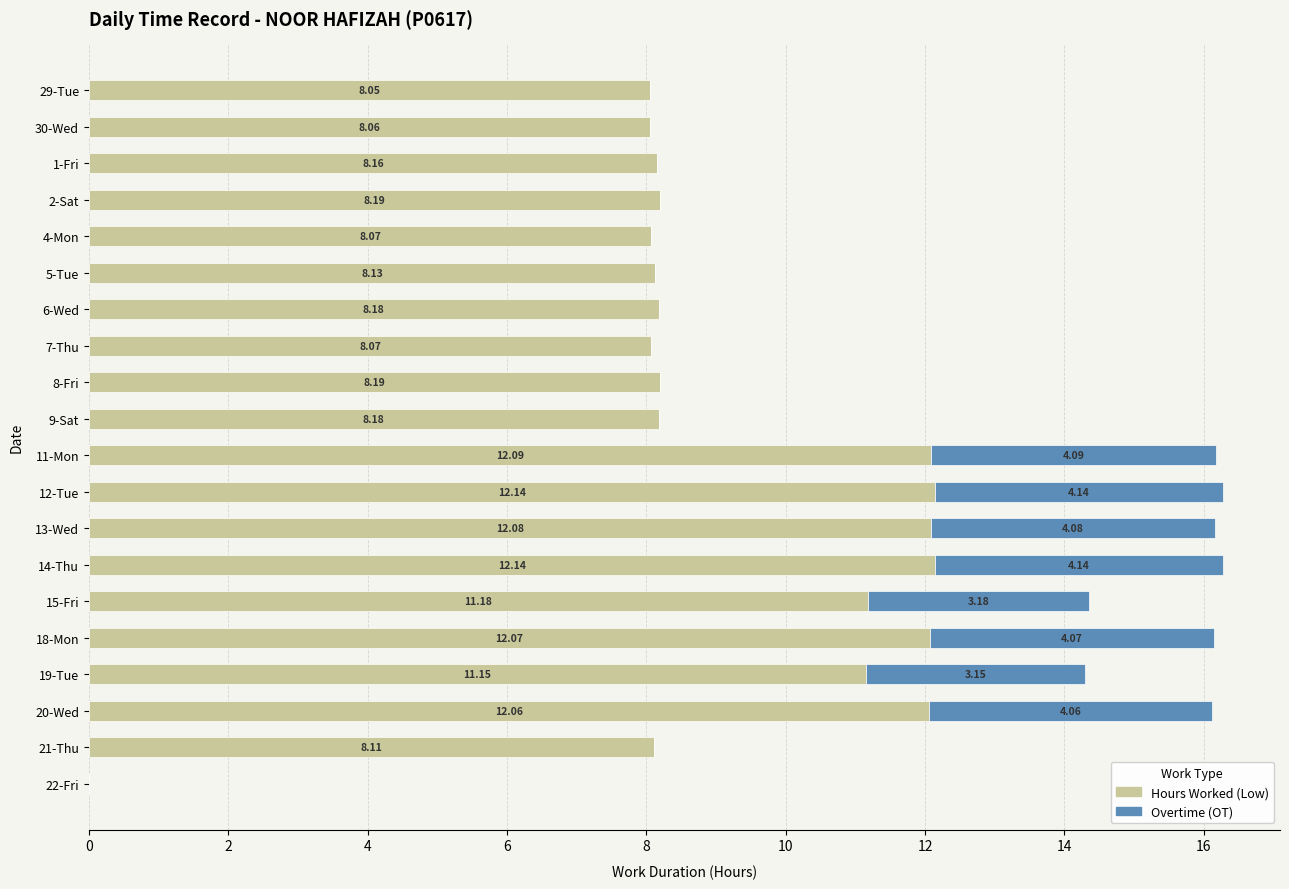

What is the total value across all series at 6-Wed?

8.2